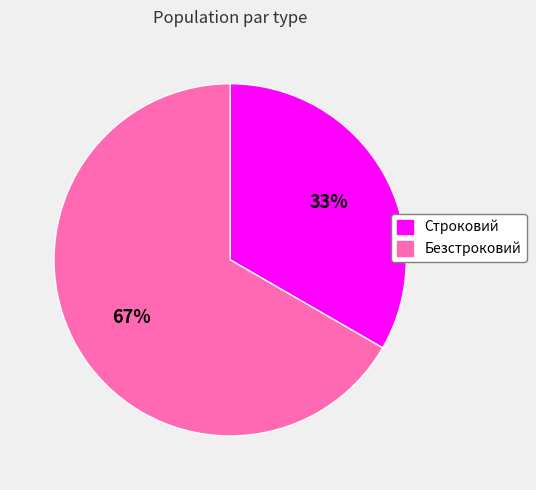

Does any single category account for the majority?

Yes